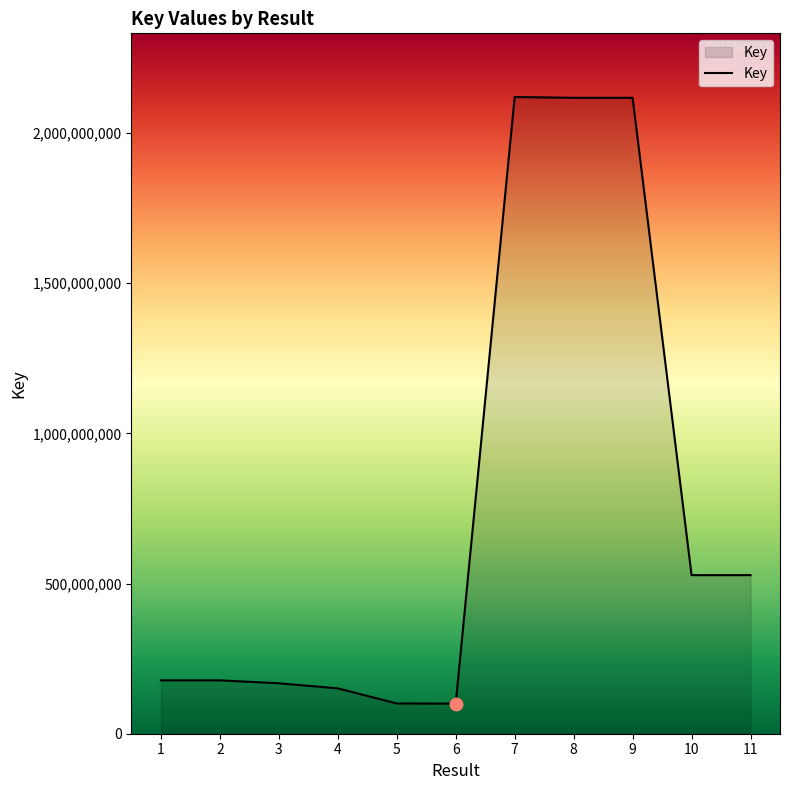

Which has a higher value, 5 or 2?

2